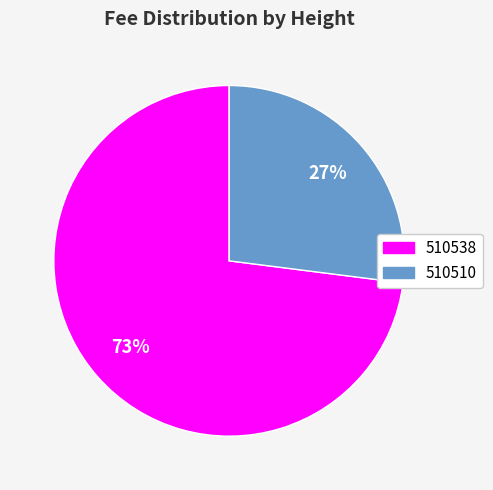

Between 510538 and 510510, which is larger?

510538